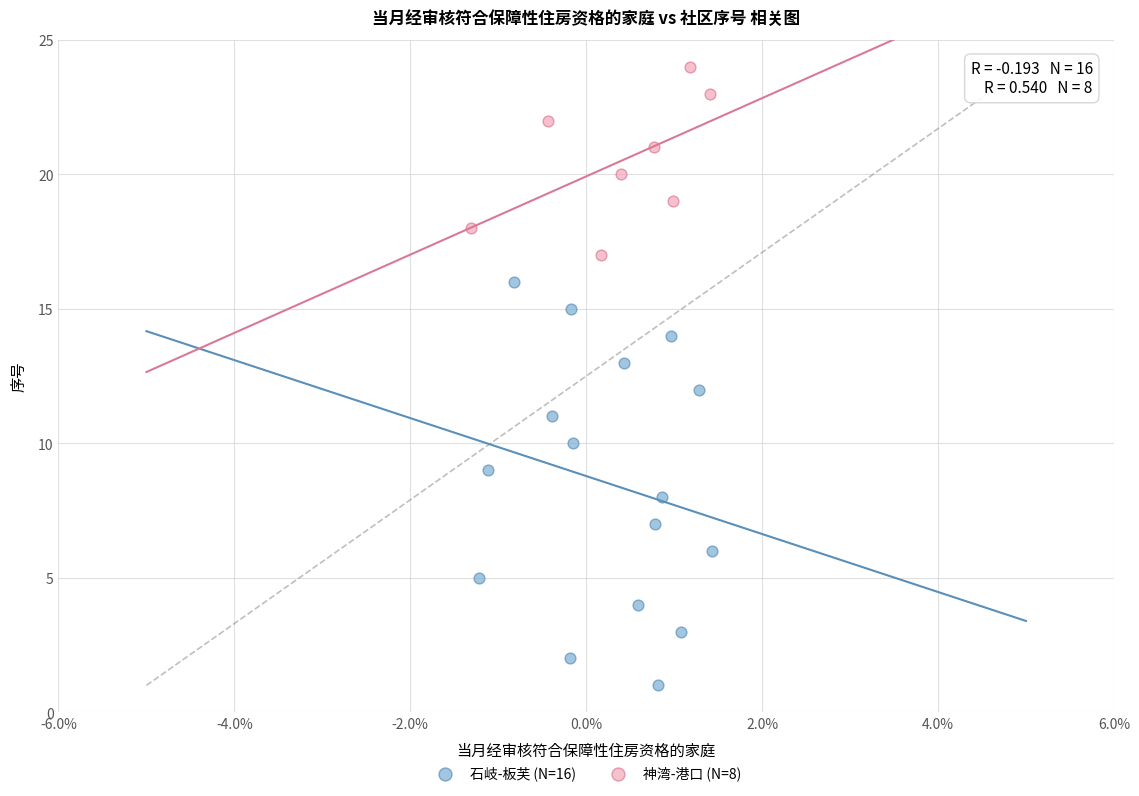

Which series contains the highest Y value?

神湾-港口 (N=8)